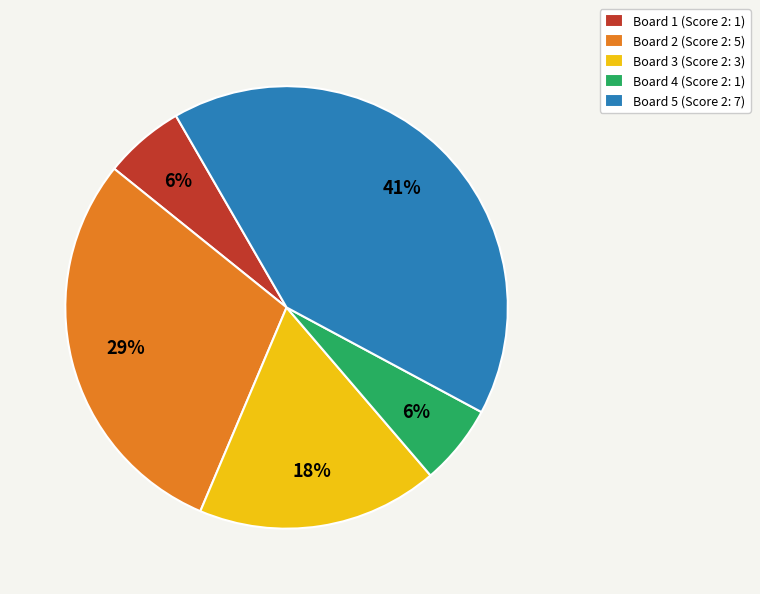

To the nearest percent, what is the combined percentage of Board 4 and Board 5?

47%